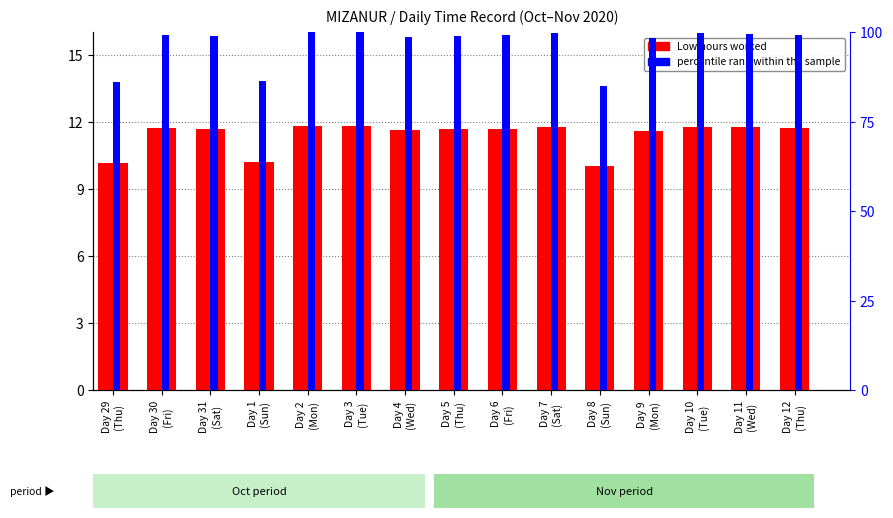

Reading left to right, what are all the values shown in this chart?

Low (Hours): 10.2	11.7	11.7	10.2	11.8	11.8	11.6	11.7	11.7	11.8	10.0	11.6	11.8	11.8	11.7
percentile rank within the sample: 86.1	99.3	99.0	86.4	100.0	100.0	98.6	98.9	99.2	99.7	85.1	98.3	99.8	99.6	99.3